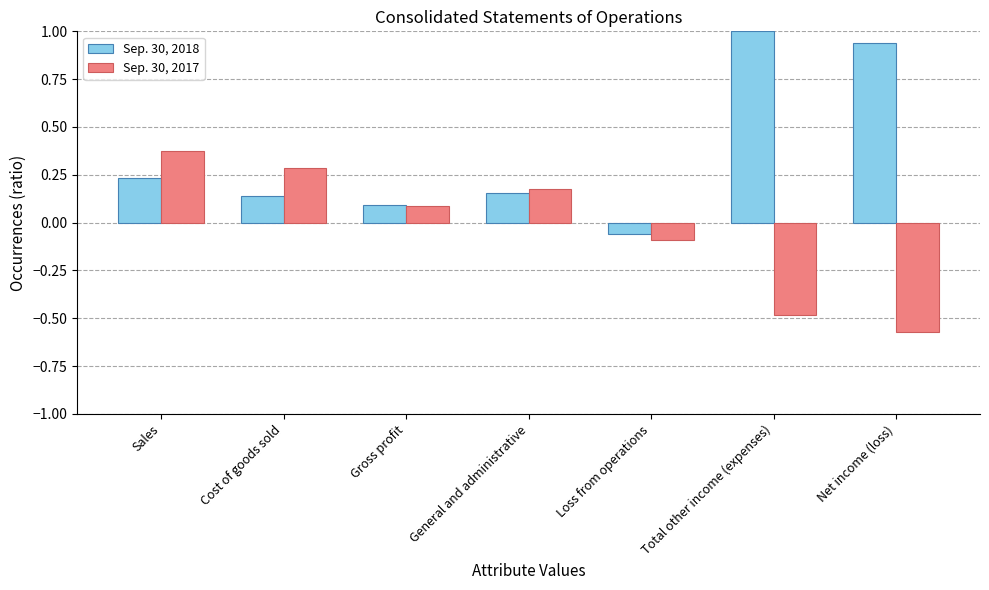

Which category has the highest value across all series?

Total other income (expenses)